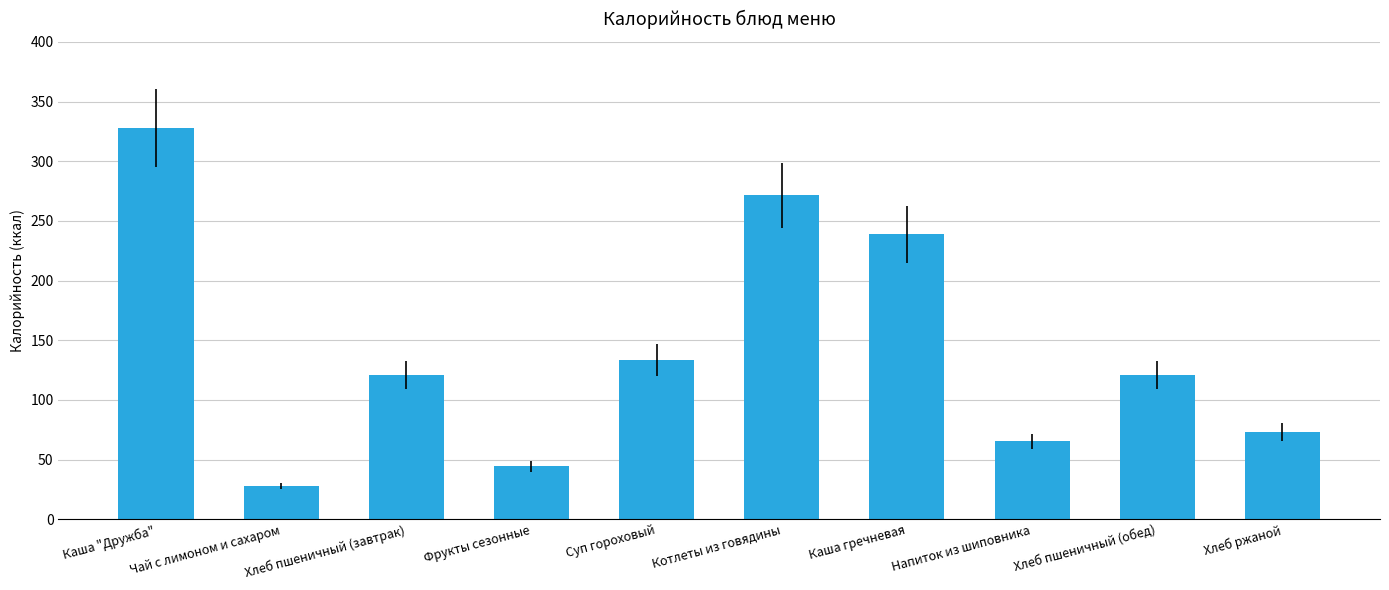

How many bars are there in total?

10